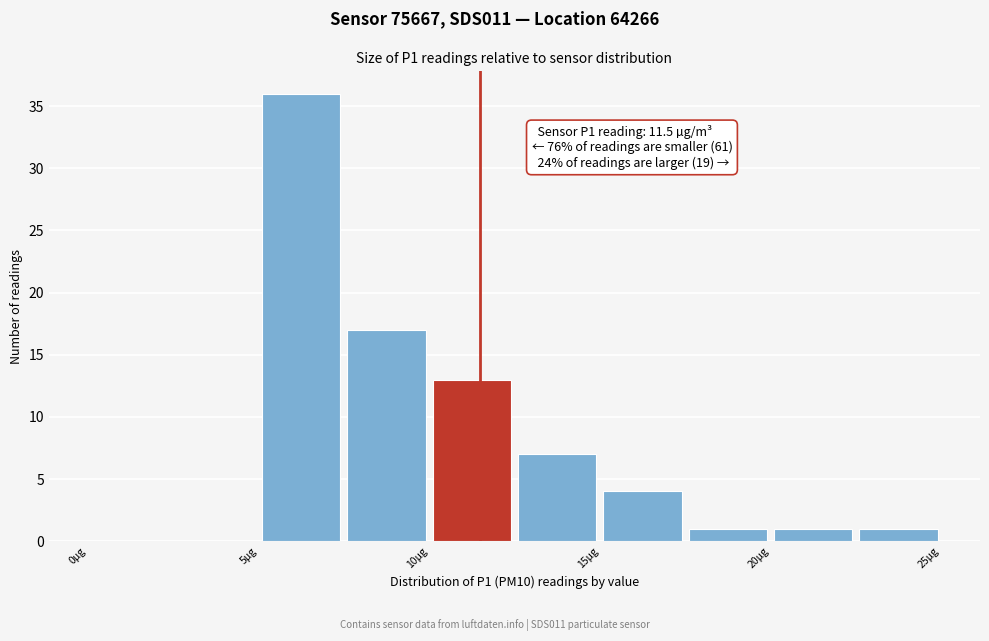

Which range on the x-axis has the tallest bar?

5.0 to 7.5